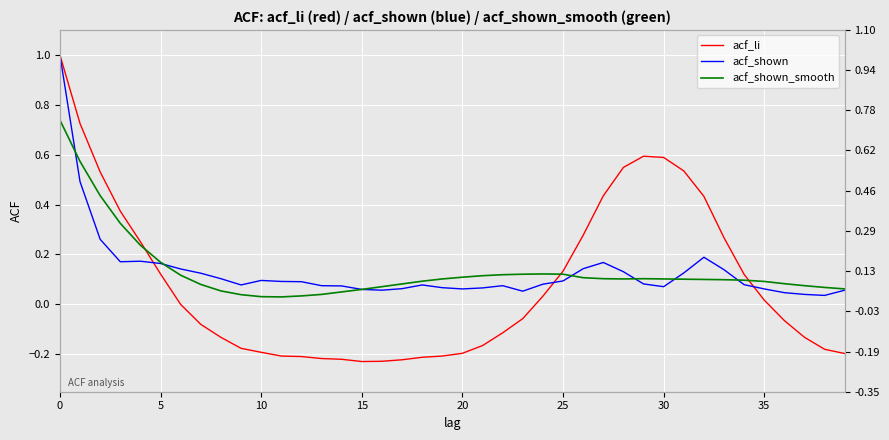

Is this an area chart (filled region under the line)?

No